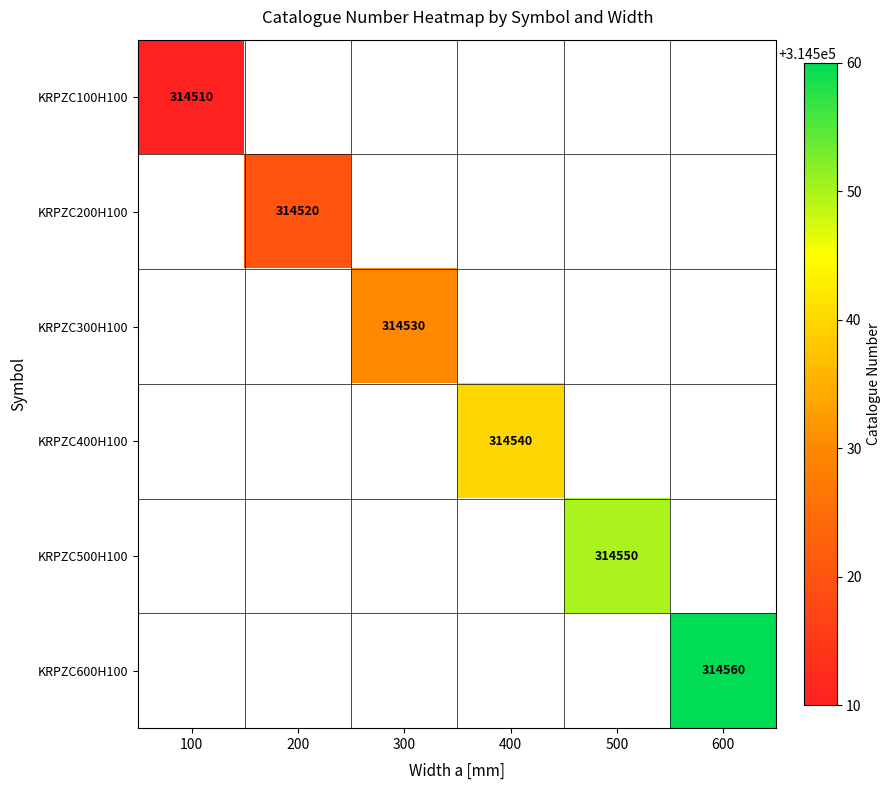

Is it true that KRPZC400H100 equals 314540 at 400?

True